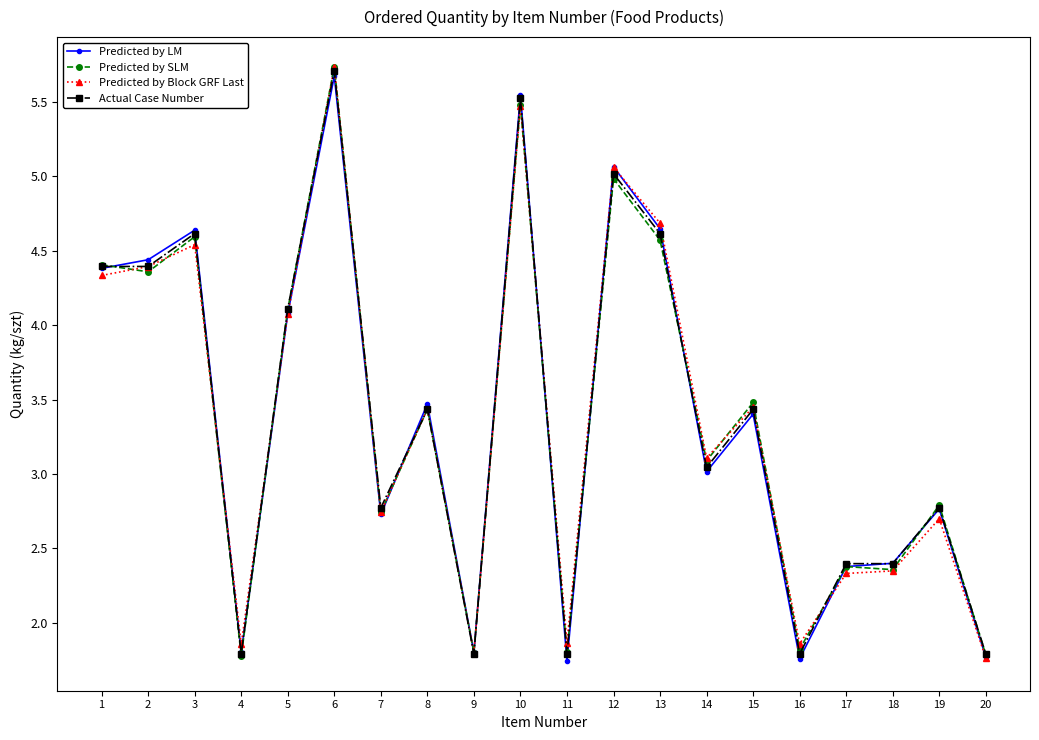

Where is the first local maximum for Predicted by Block GRF Last?

3